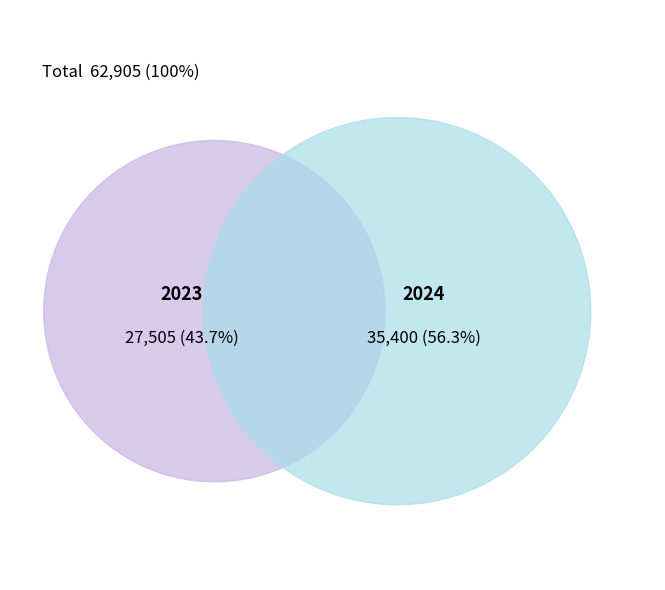

To the nearest percent, what is the average slice percentage?

50%